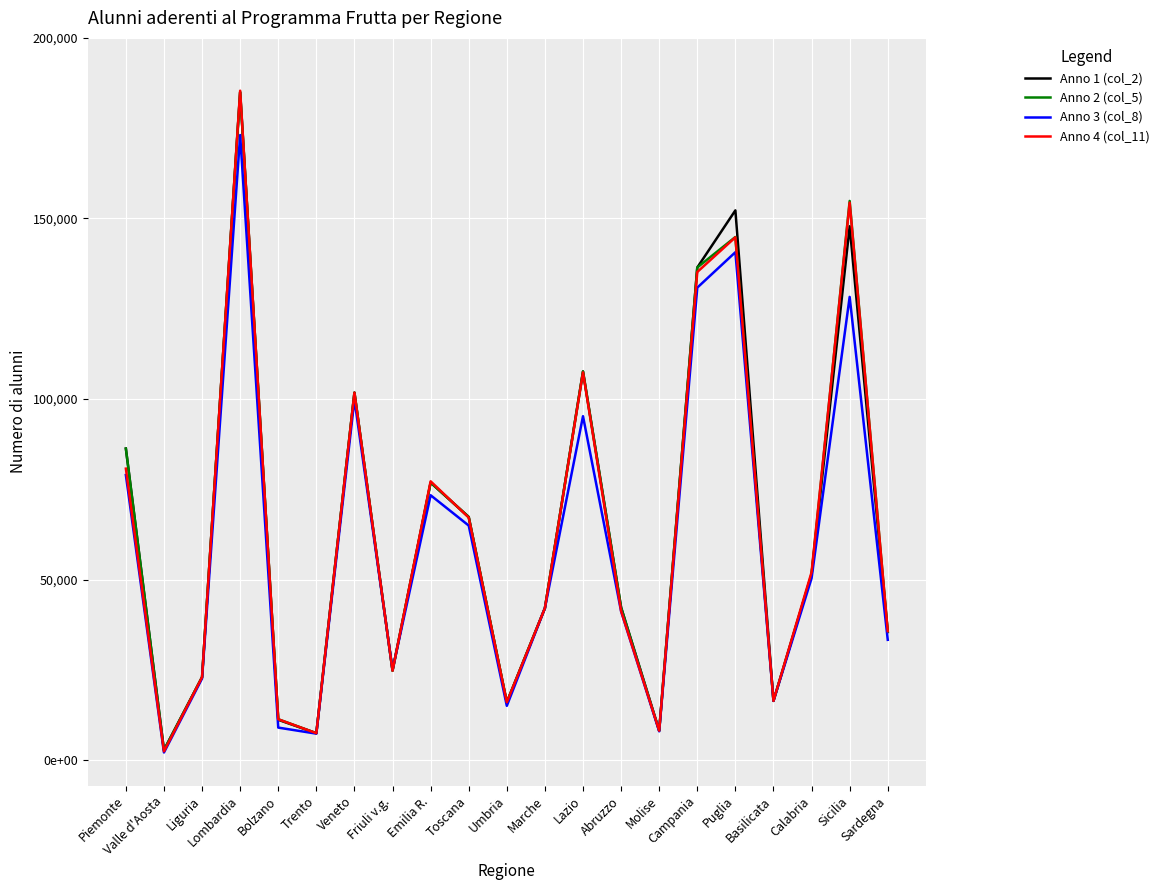

Between Sicilia and Abruzzo, which is larger?

Sicilia